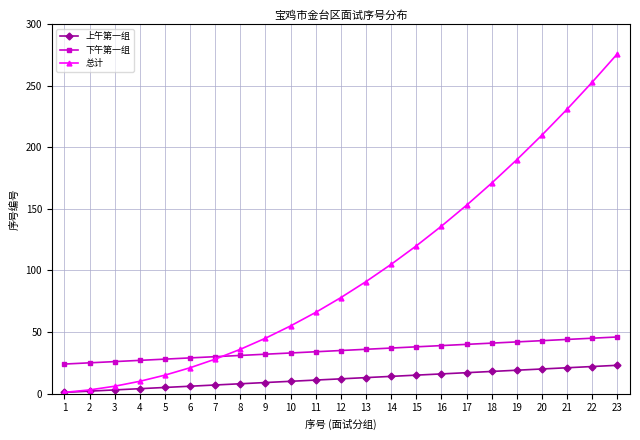

Count the number of categories in the chart.

23